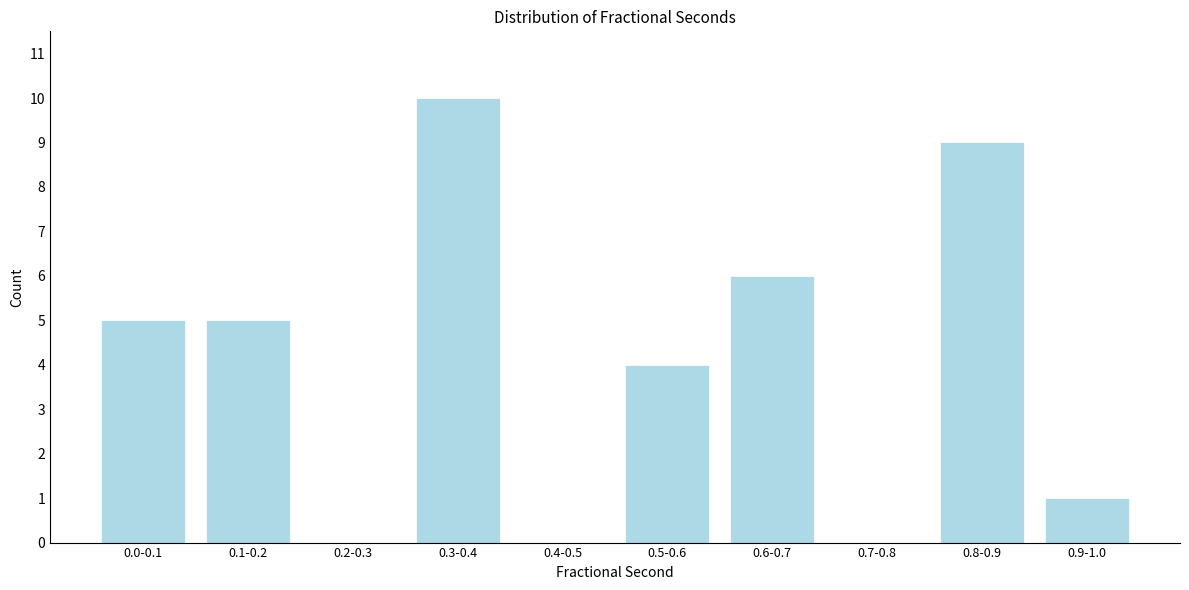

Reading right to left, extract all data points from this chart.

0.9-1.0=1	0.8-0.9=9	0.7-0.8=0	0.6-0.7=6	0.5-0.6=4	0.4-0.5=0	0.3-0.4=10	0.2-0.3=0	0.1-0.2=5	0.0-0.1=5